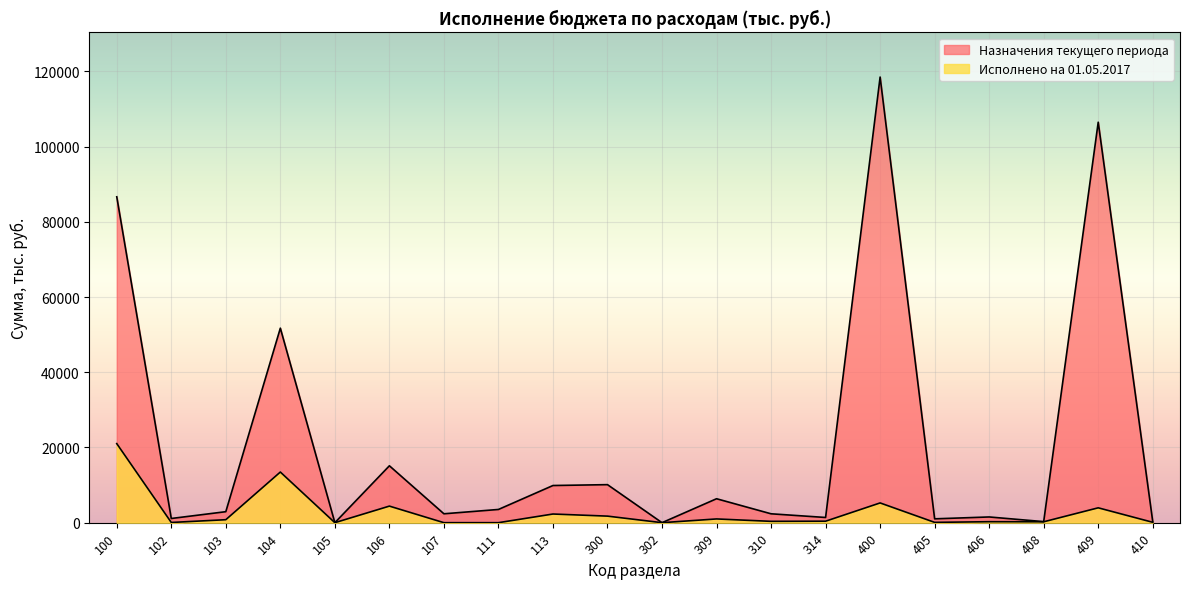

In Назначения текущего периода, how many points are lower than both neighbors (excluding endpoints)?

7